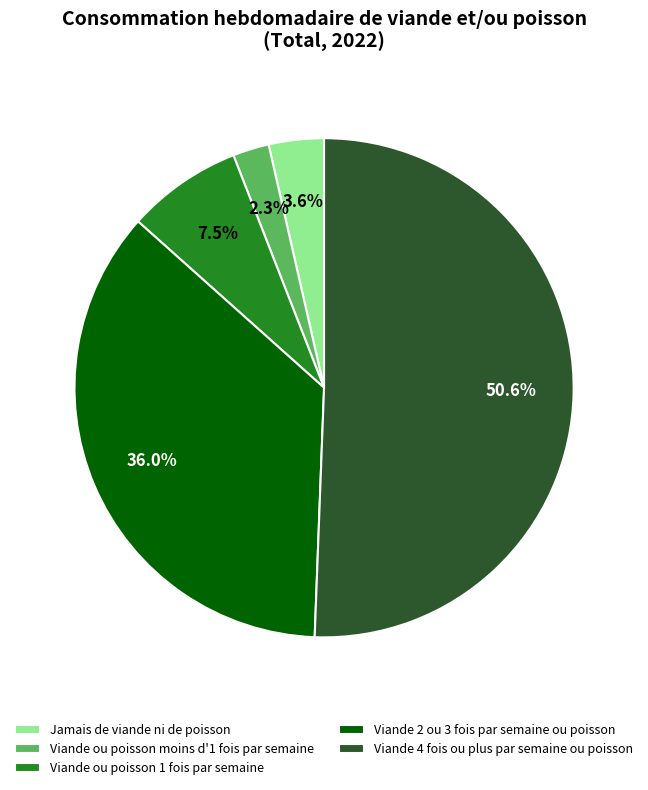

Rank the categories by value from highest to lowest.

Viande 4 fois ou plus par semaine ou poisson, Viande 2 ou 3 fois par semaine ou poisson, Viande ou poisson 1 fois par semaine, Jamais de viande ni de poisson, Viande ou poisson moins d'1 fois par semaine